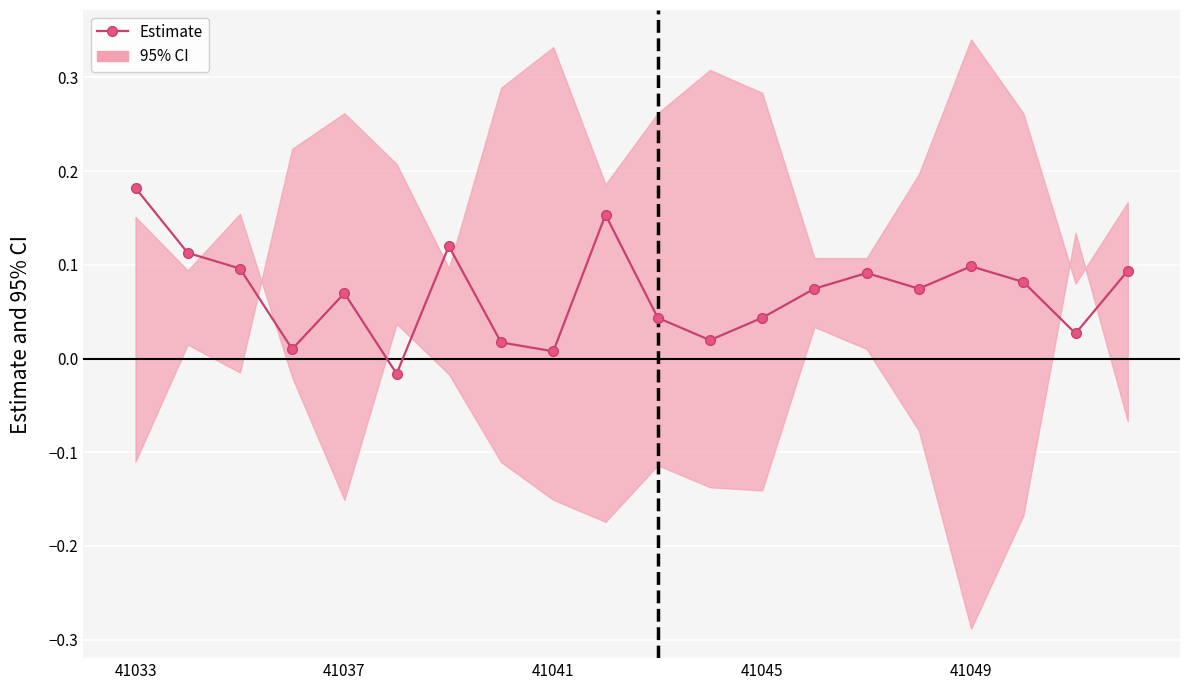

Reading left to right, extract all data points from this chart.

0.2	0.1	0.1	0.0	0.1	-0.0	0.1	0.0	0.0	0.2	0.0	0.0	0.0	0.1	0.1	0.1	0.1	0.1	0.0	0.1